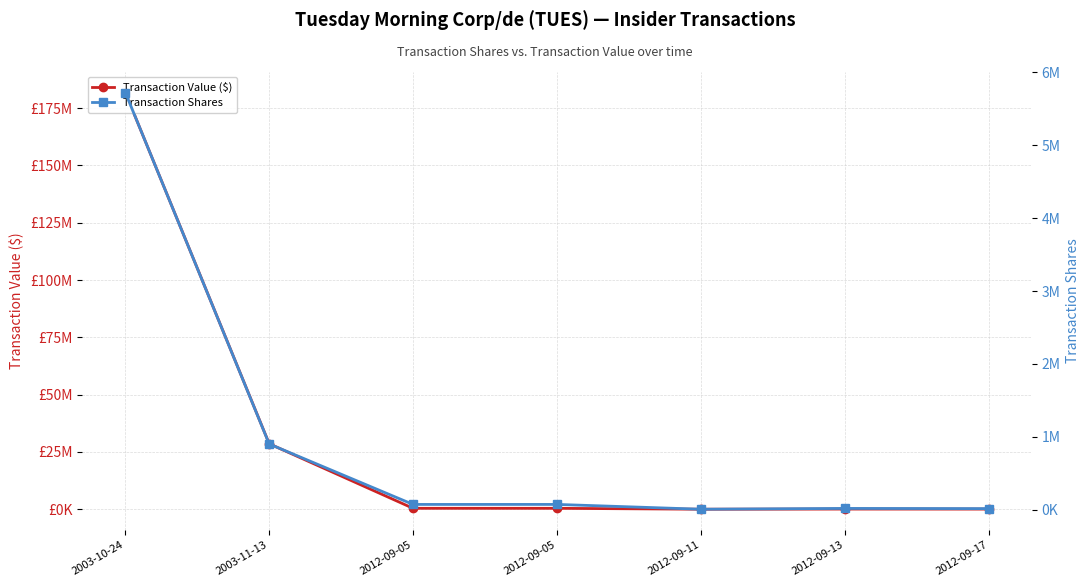

True or false: Transaction Shares has a value of 8014 at 2012-09-11.

False